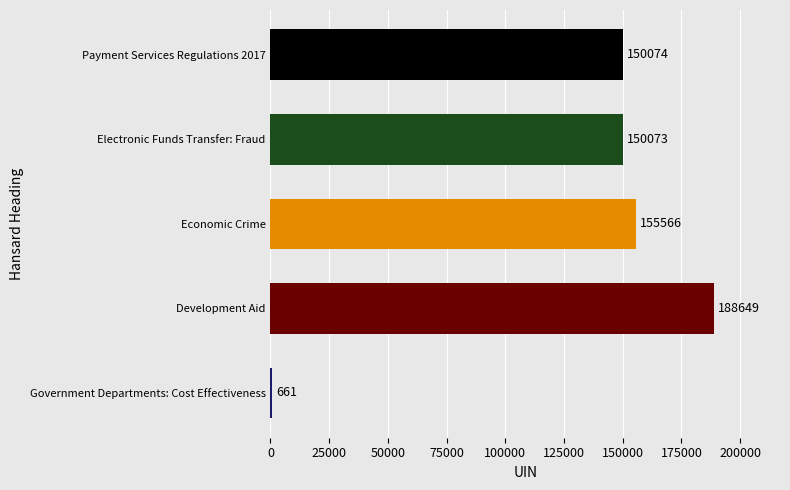

What is the average value?

129005